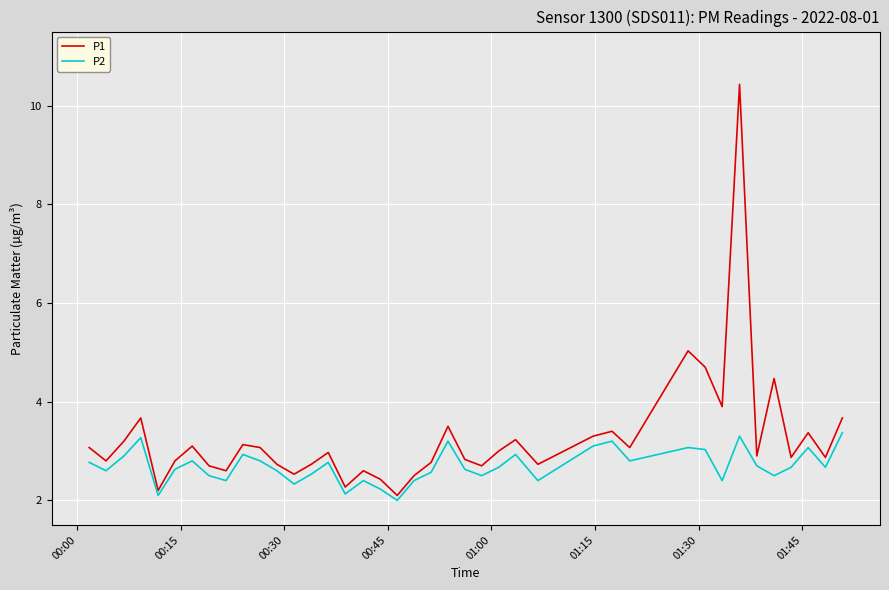

What is the minimum value for P1?

2.1